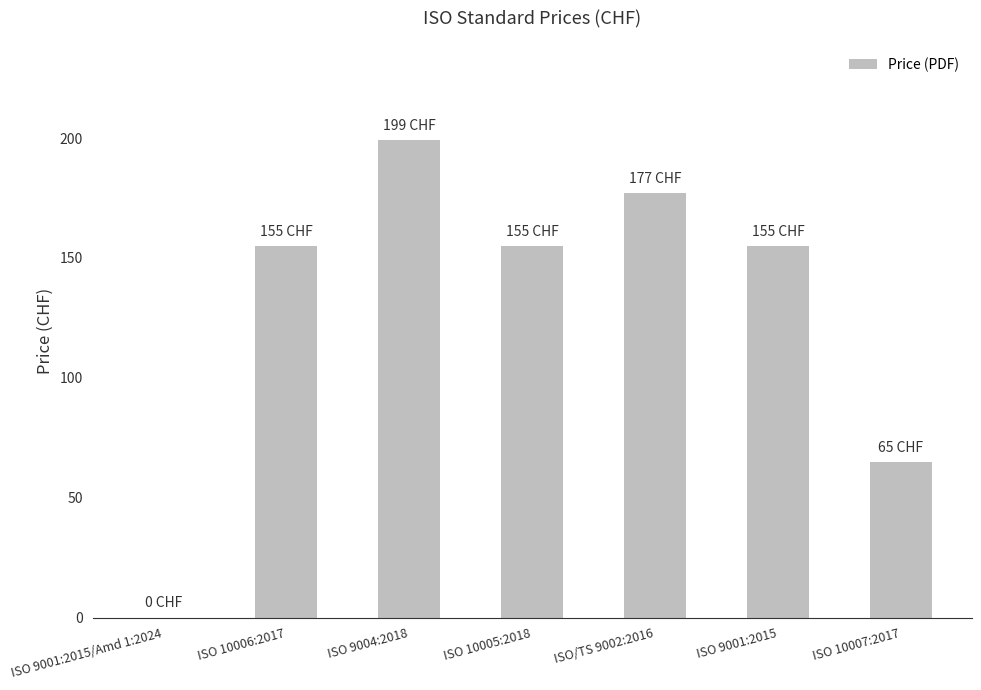

Are the bars horizontal?

No